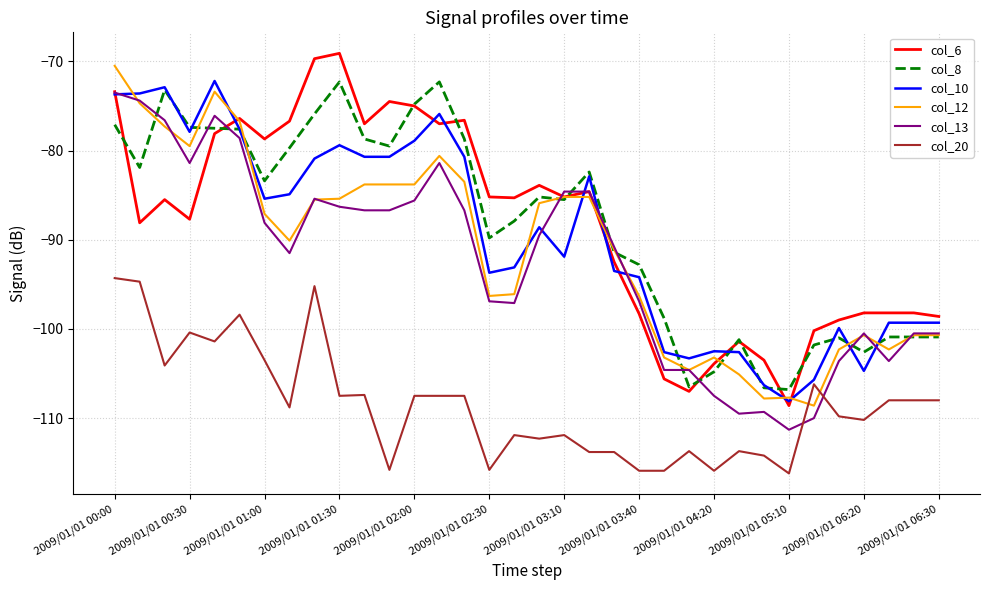

What is the smallest value displayed?

-116.2